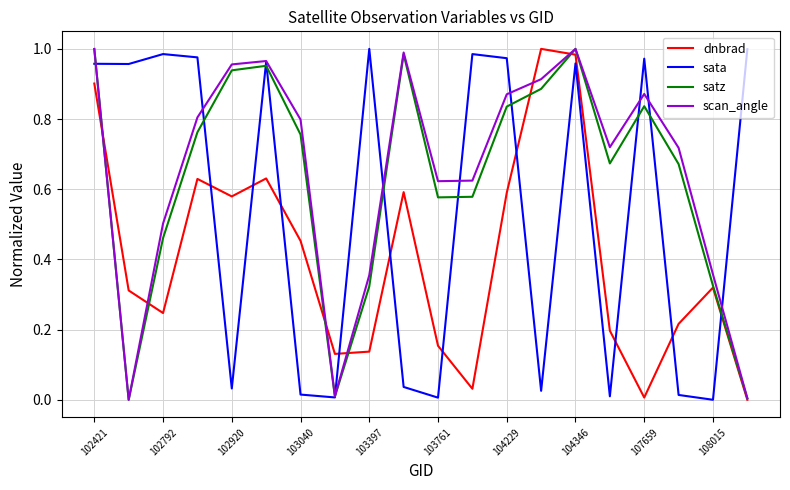

True or false: dnbrad and sata cross at least once.

True